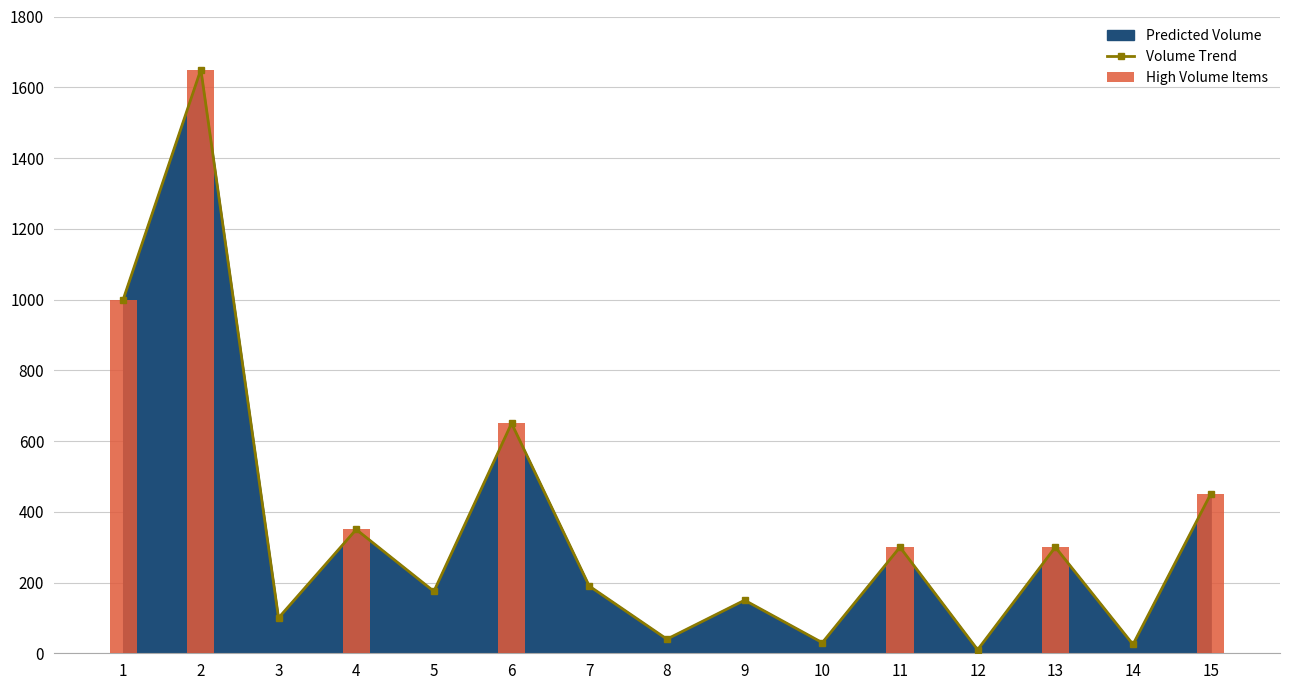

At which category does the chart reach its peak across all series?

2